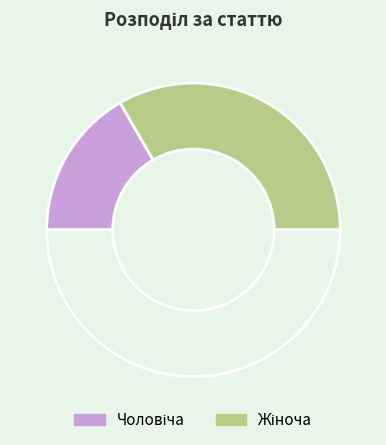

To the nearest percent, what is the difference between the largest and smallest slice percentages?

33%